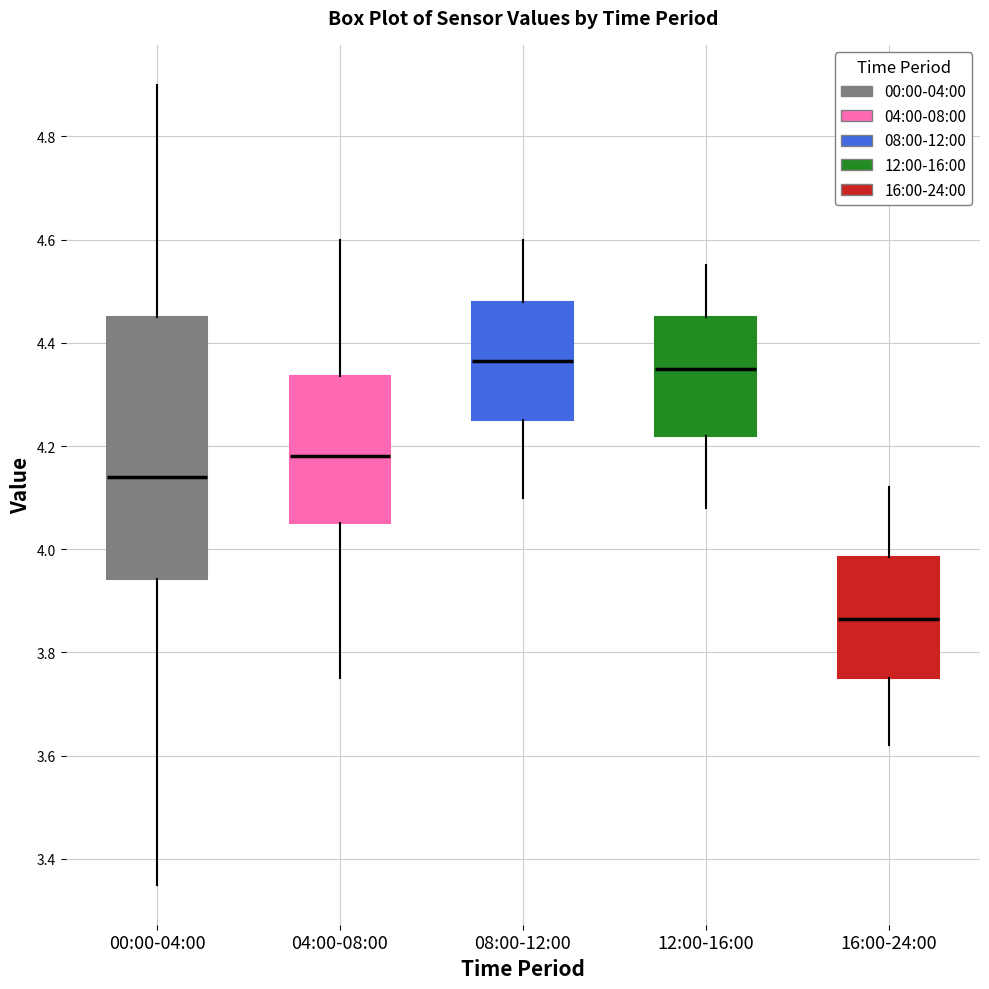

Where does the median line of the box for 04:00-08:00 sit on the y-axis? The values are not printed on the chart, so give them approximately, as read against the axis.

4.18